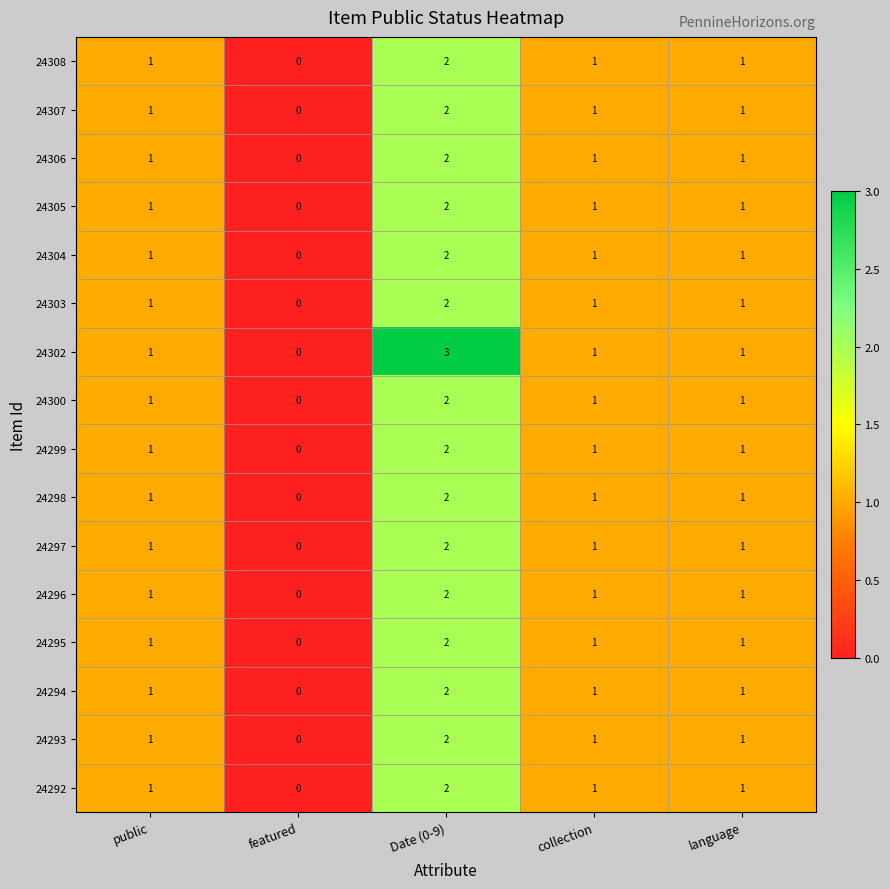

True or false: 24294 has a value of 1 at collection.

True